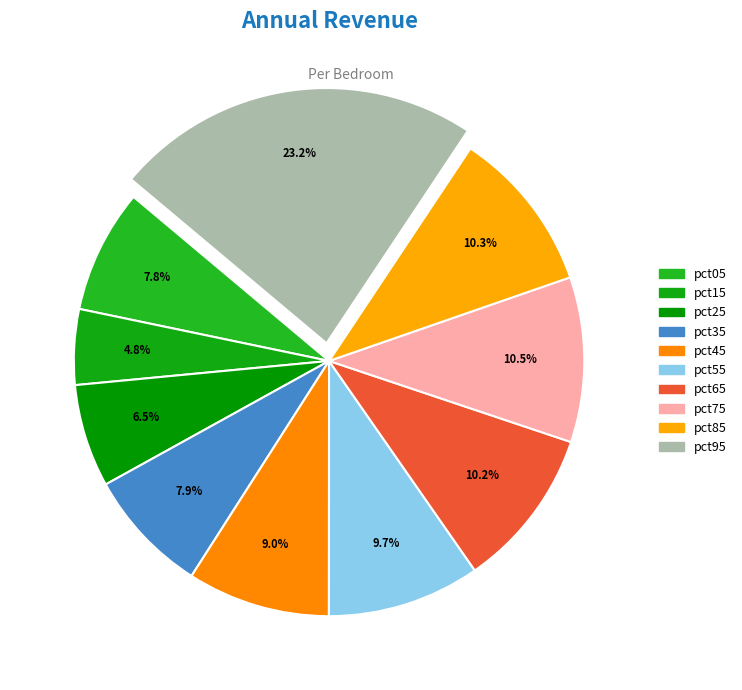

To the nearest percent, what percentage of the pie is pct55?

10%